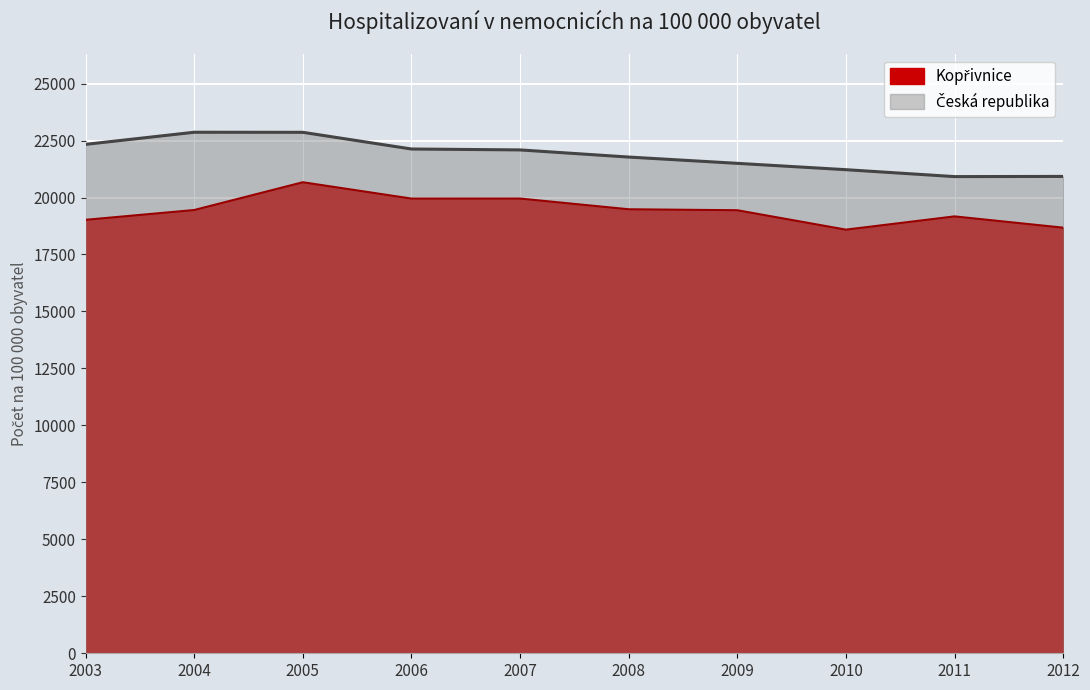

List the labels in order of Kopřivnice value, largest first.

2005, 2007, 2006, 2008, 2004, 2009, 2011, 2003, 2012, 2010